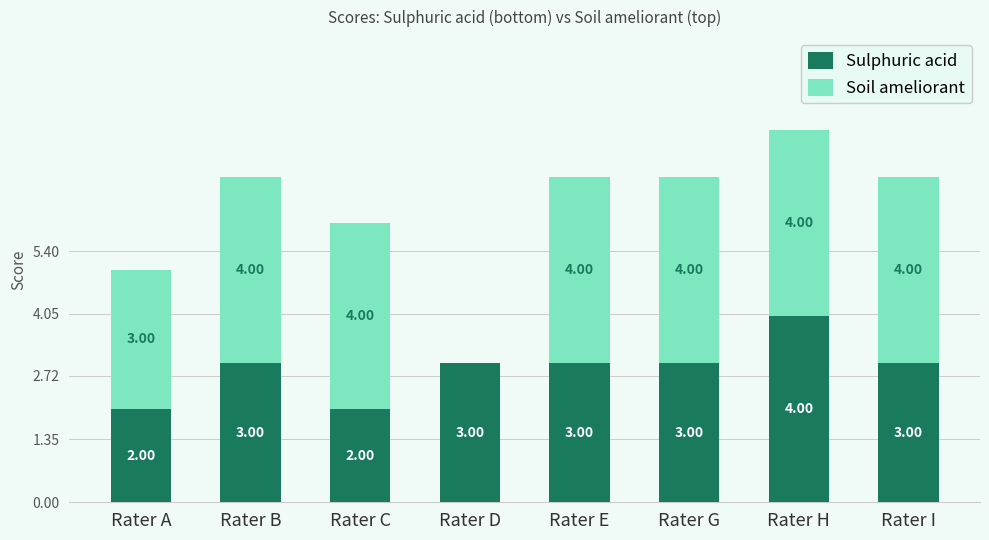

What is the sum of all Sulphuric acid values?

23